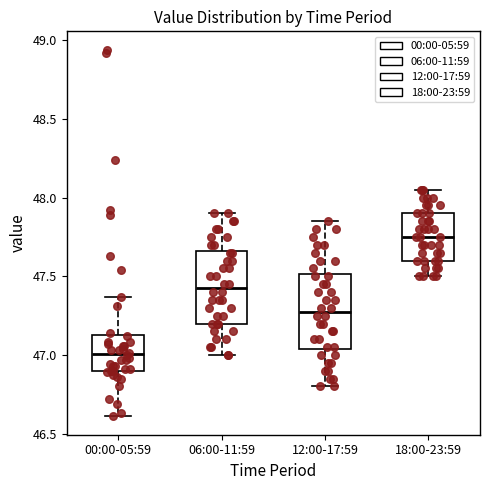

Which box's median line is the highest?

18:00-23:59